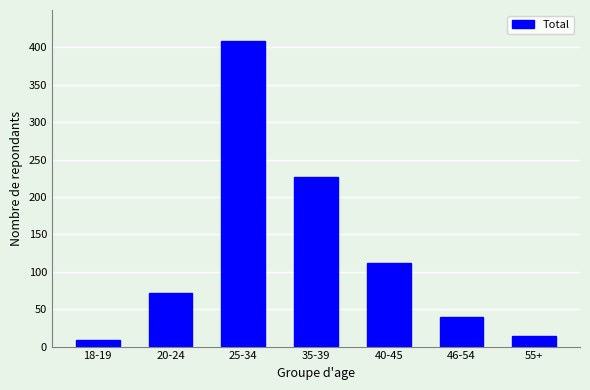

Reading right to left, extract all data points from this chart.

14	39	112	227	409	71	9